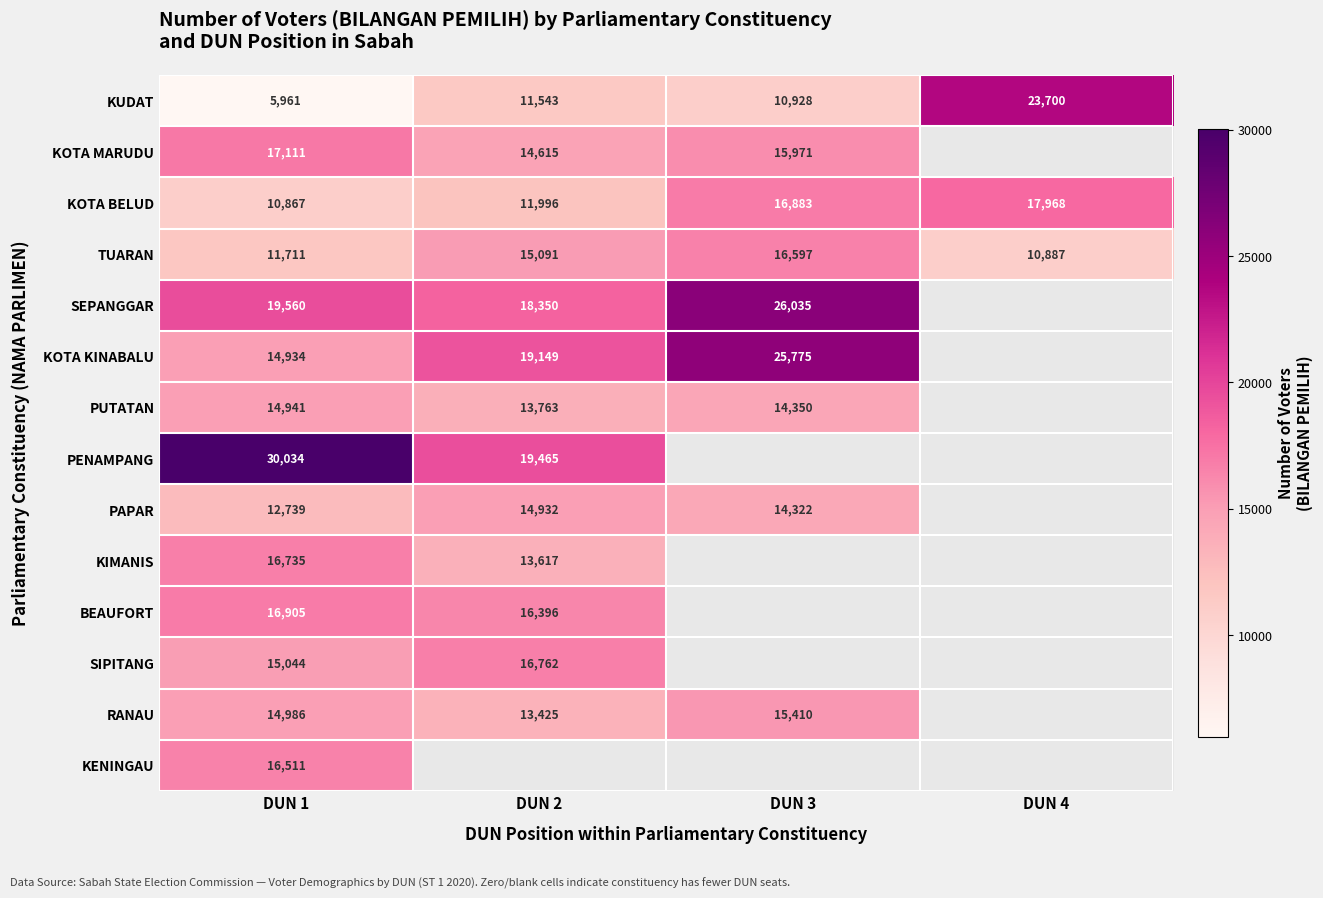

List the labels in order of TUARAN value, smallest first.

DUN 4, DUN 1, DUN 2, DUN 3